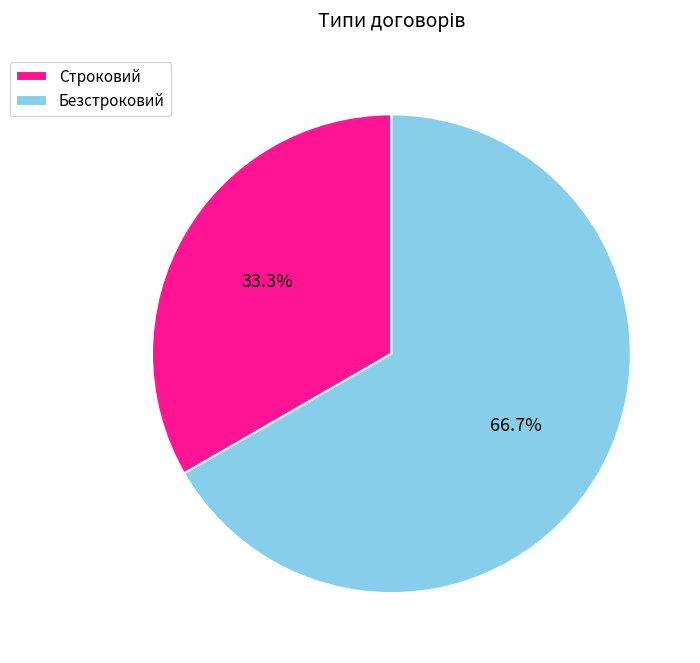

What portion of the pie excludes Строковий?

66.7%